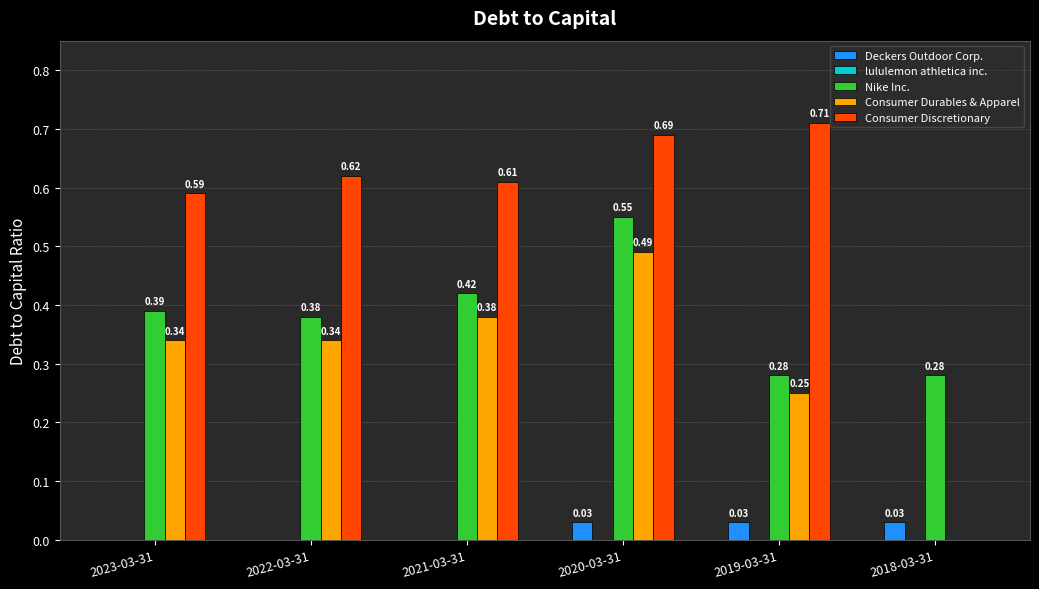

Is the value of Consumer Discretionary at 2018-03-31 greater than the value of Deckers Outdoor Corp. at 2020-03-31?

No